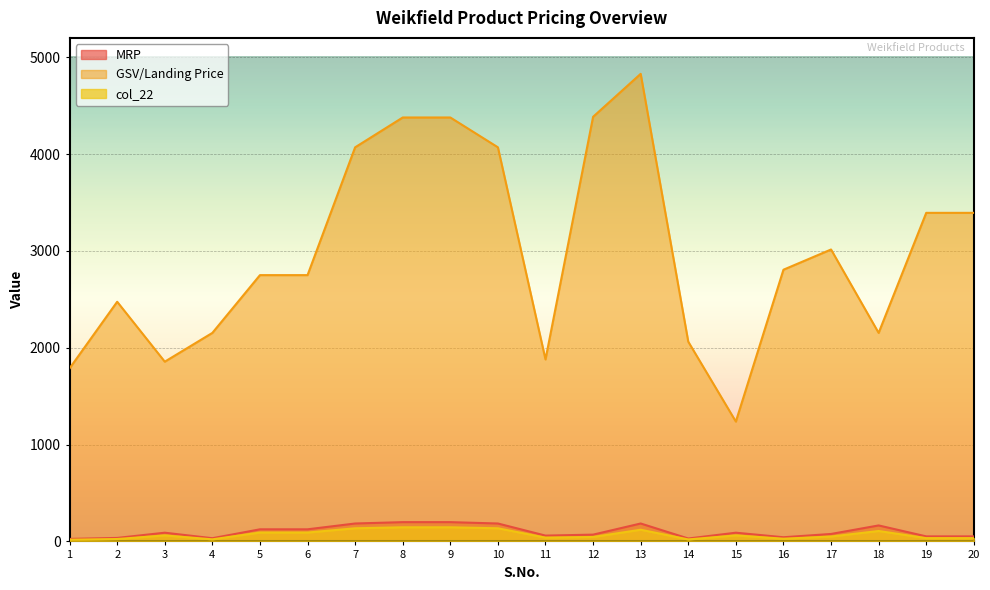

What is the difference between the maximum and minimum values in the MRP series?

173.0